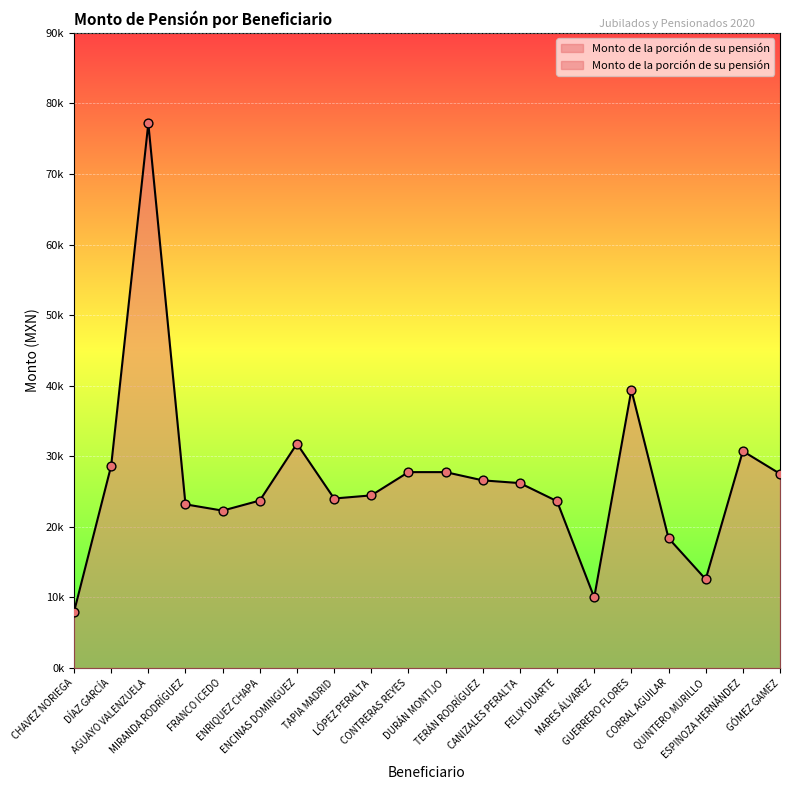

What is the change in value from ENCINAS DOMINGUEZ to TAPIA MADRID?

-7764.8